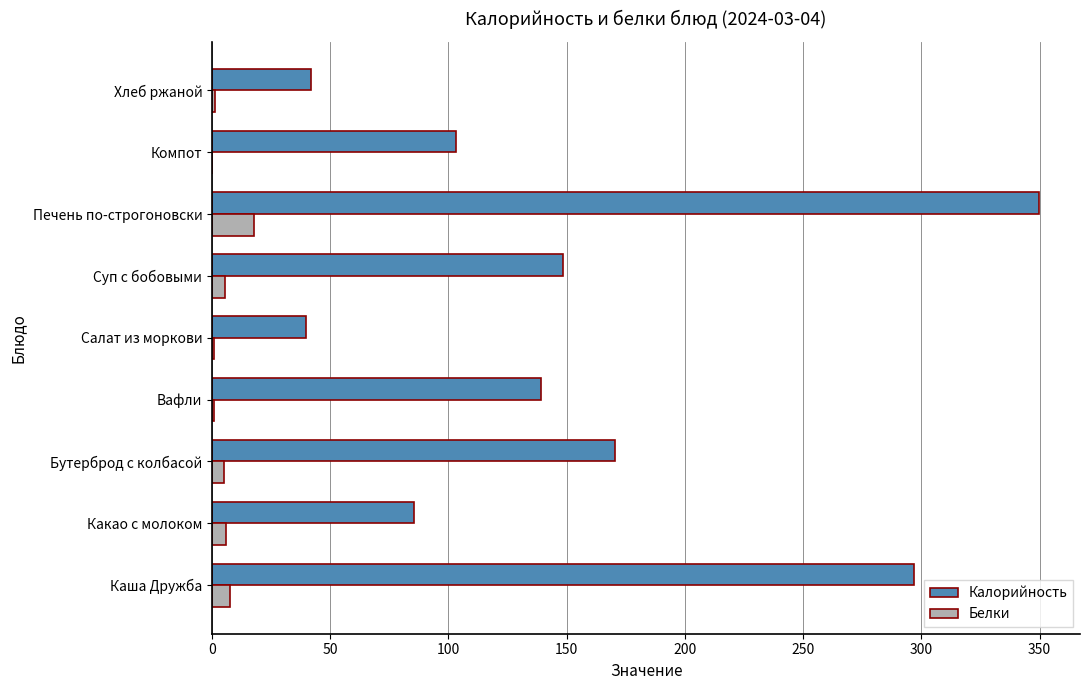

Which series has the largest range (max minus min)?

Калорийность